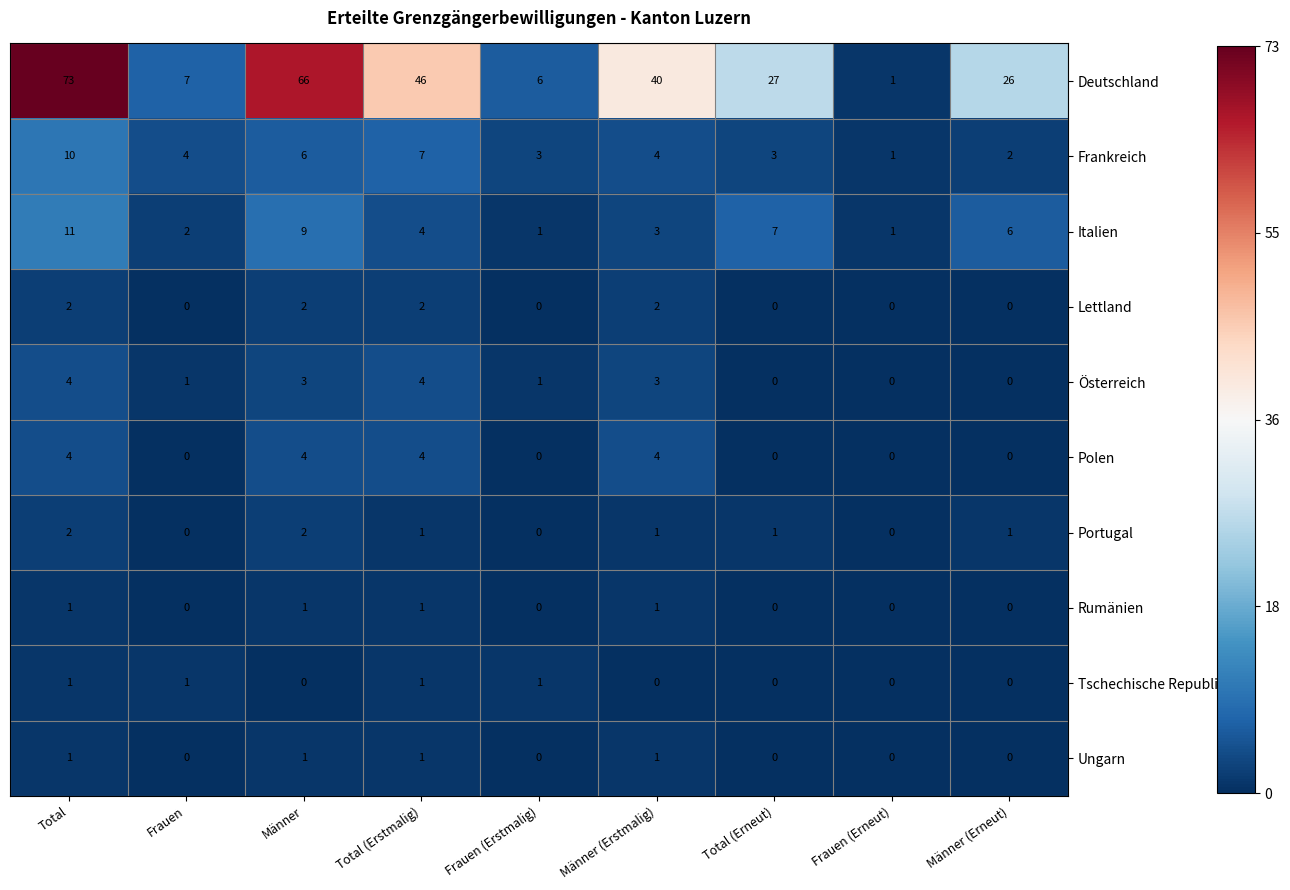

Where does the Frankreich series first go above 4?

Total